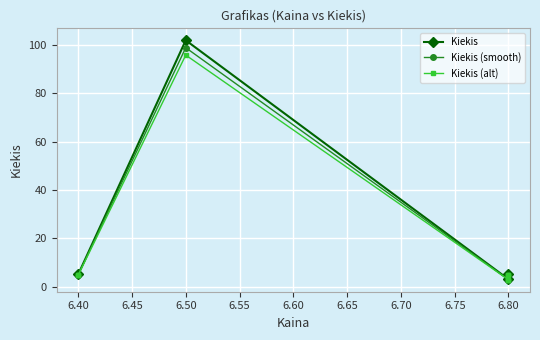

List the series in order of their overall mean, highest first.

Kiekis, Kiekis (smooth), Kiekis (alt)